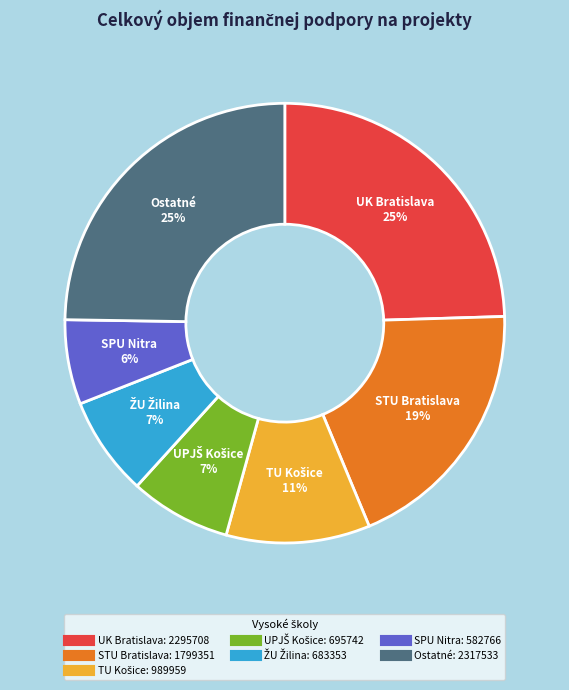

To the nearest percent, what is the difference between the largest and smallest slice percentages?

19%